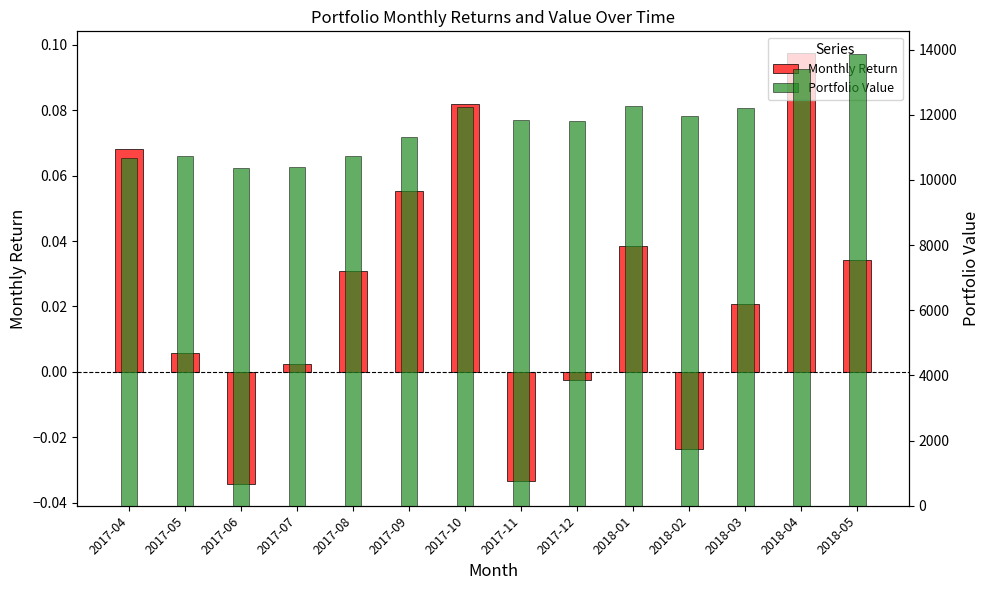

What is the value of the Portfolio Value bar at the 4th from the left?

10400.3